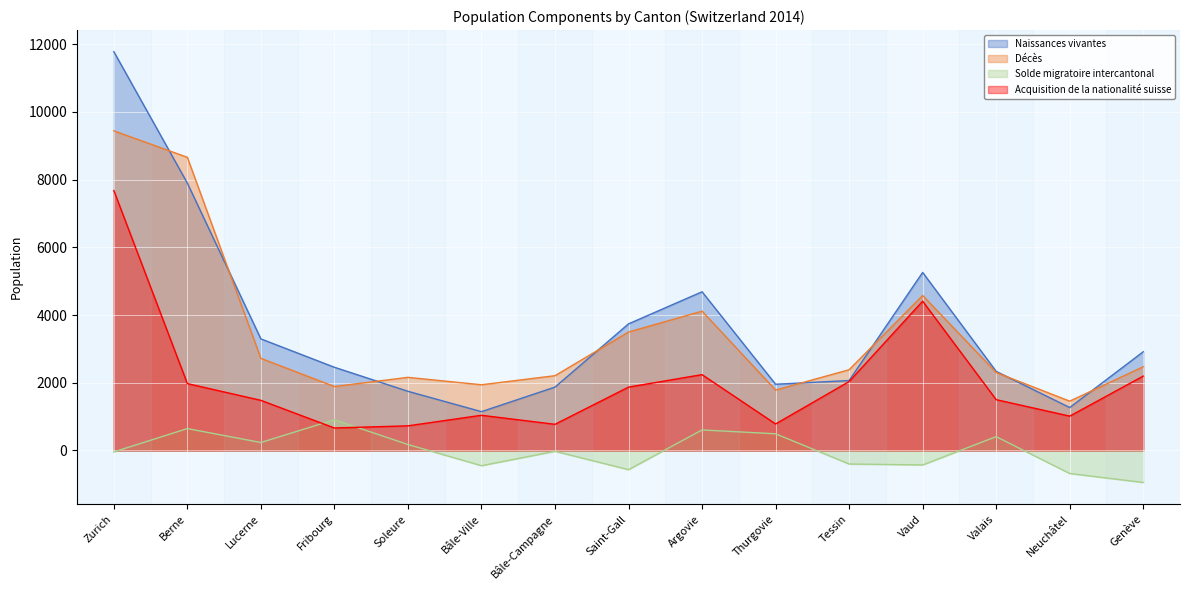

Between which two adjacent categories do Décès and Naissances vivantes first intersect?

Zurich and Berne